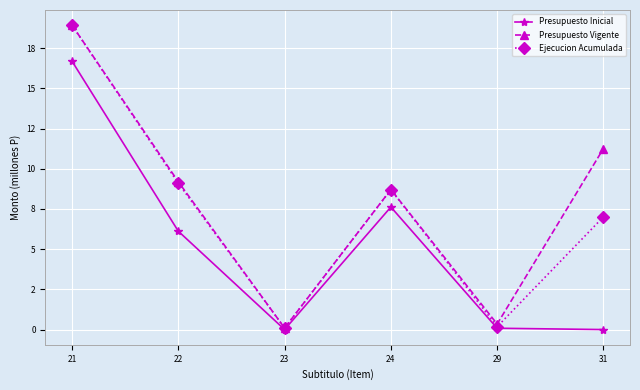

Is this an area chart (filled region under the line)?

No